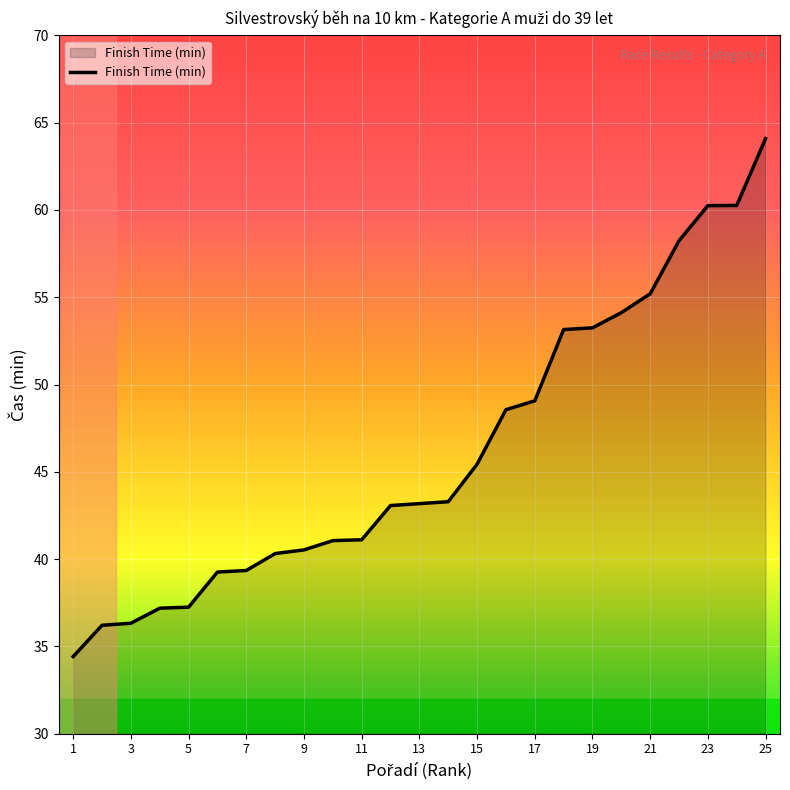

Count the number of categories in the chart.

25